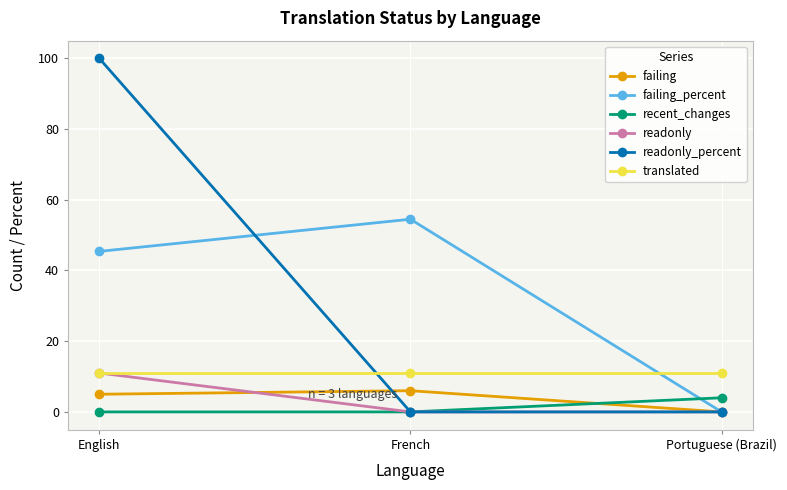

The failing_percent series shows 9.1 at English. True or false?

False